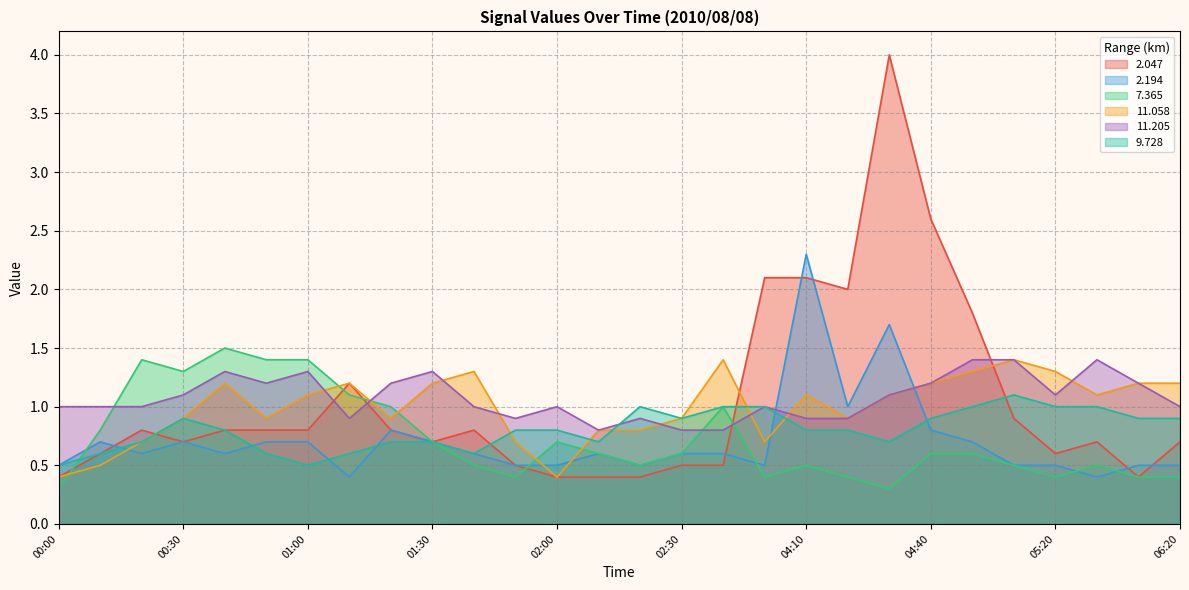

How many interior local peaks does the 11.205 series have?

7